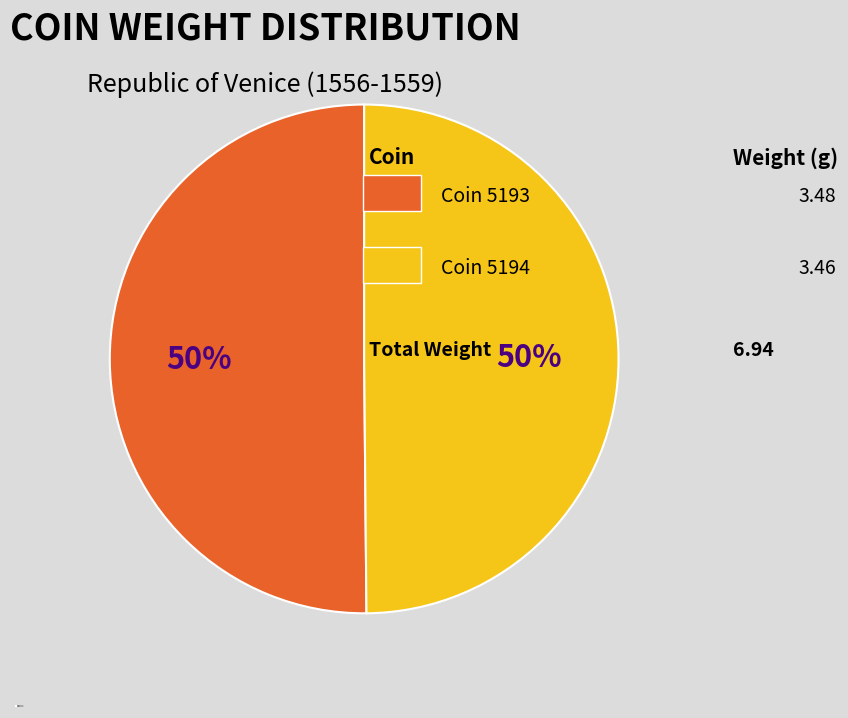

Is it true that Coin 5194 is 42% of the pie?

False